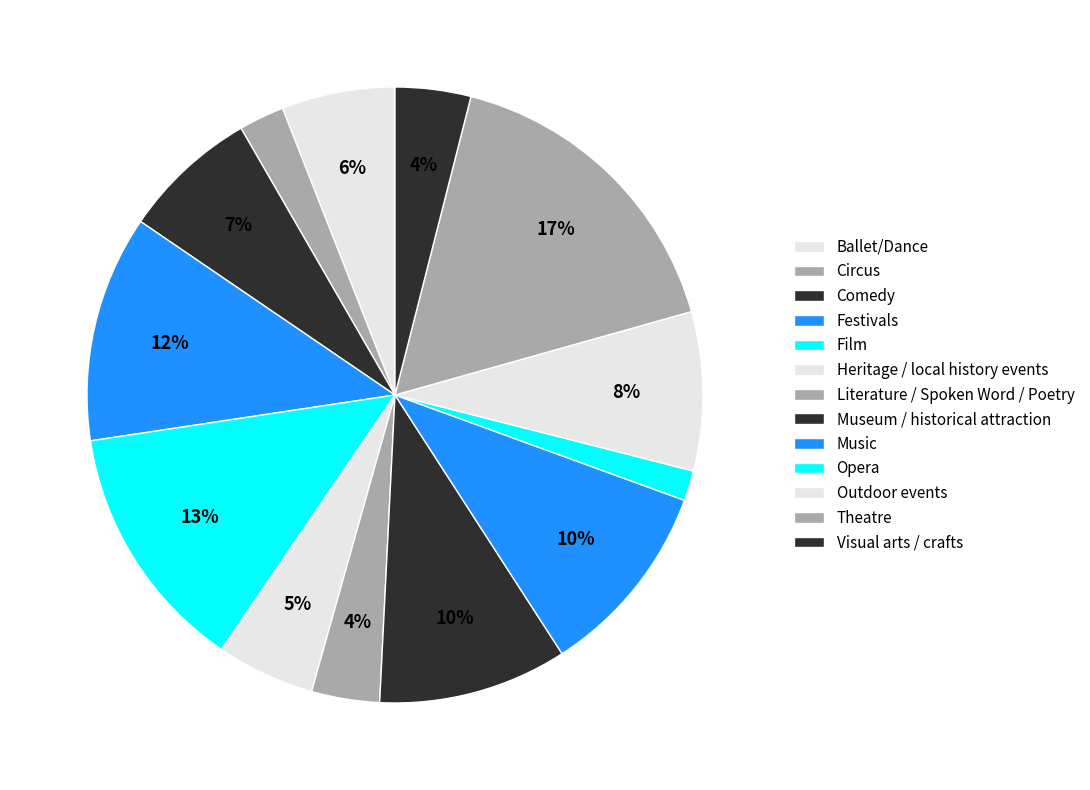

Is there a majority slice in this chart?

No